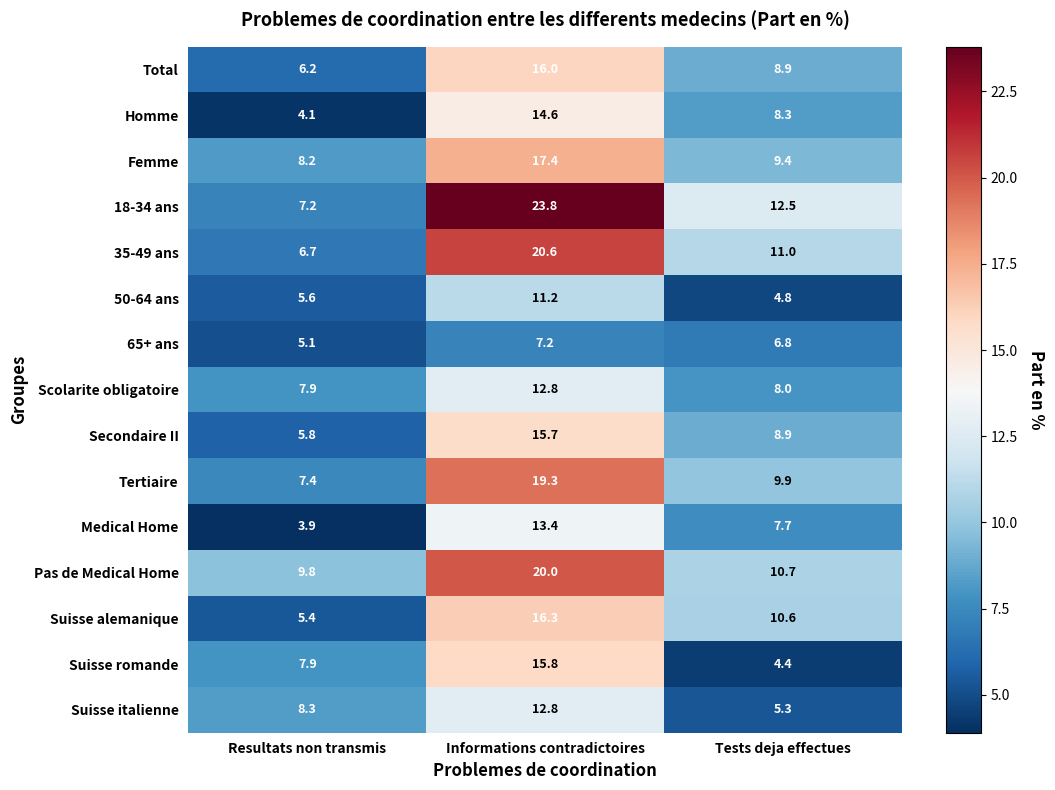

At which category is the sum across all series the highest?

Informations contradictoires